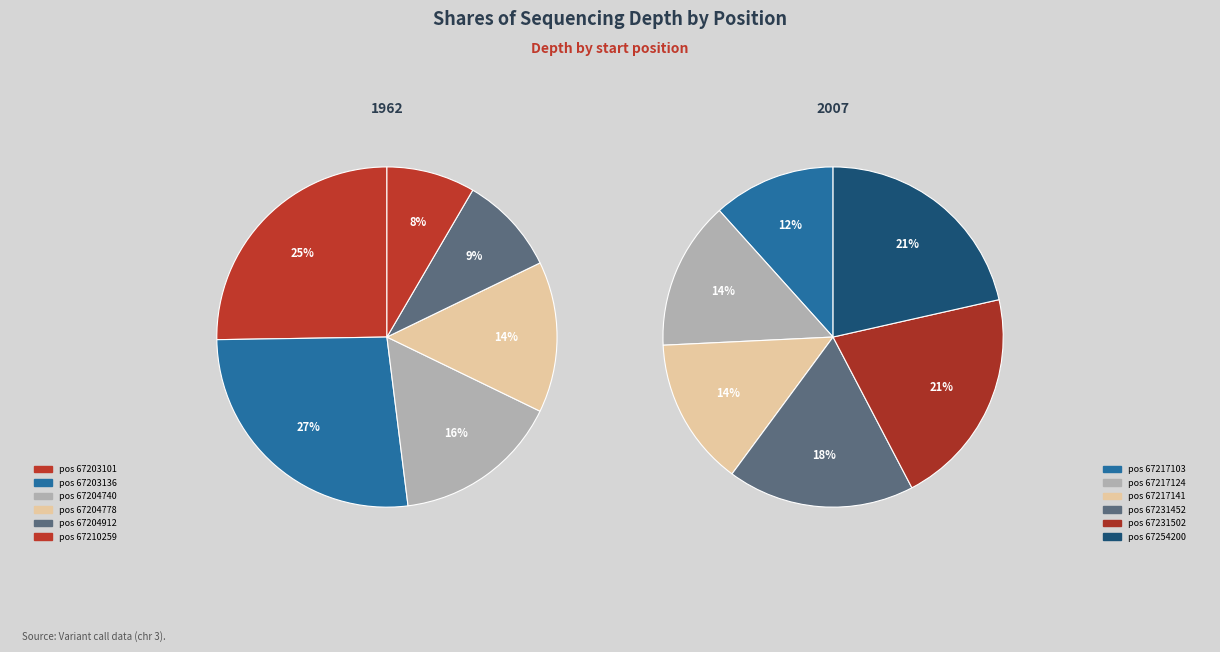

What is the ratio of the value at 67217124 to the value at 67231502?

0.7